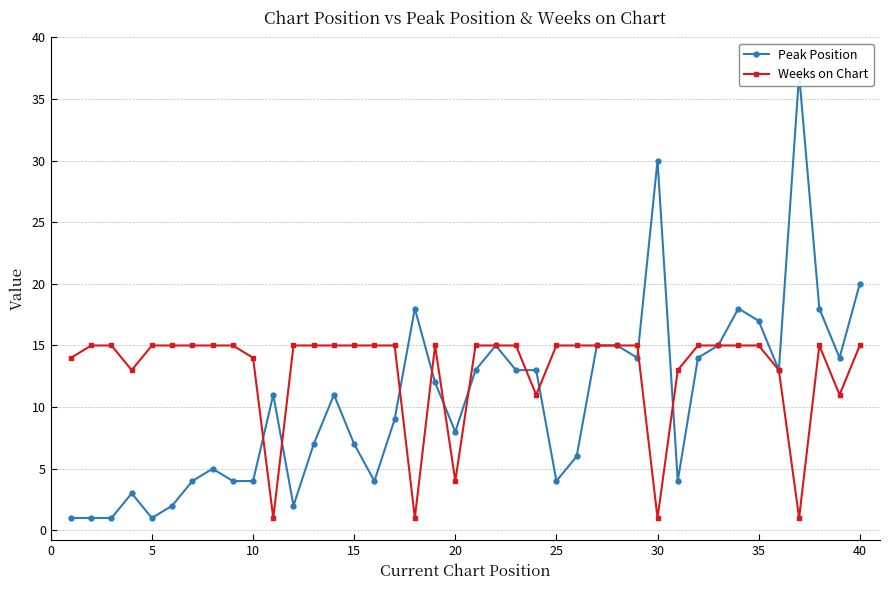

True or false: Weeks on Chart has more than 1 points higher than both neighbors.

True